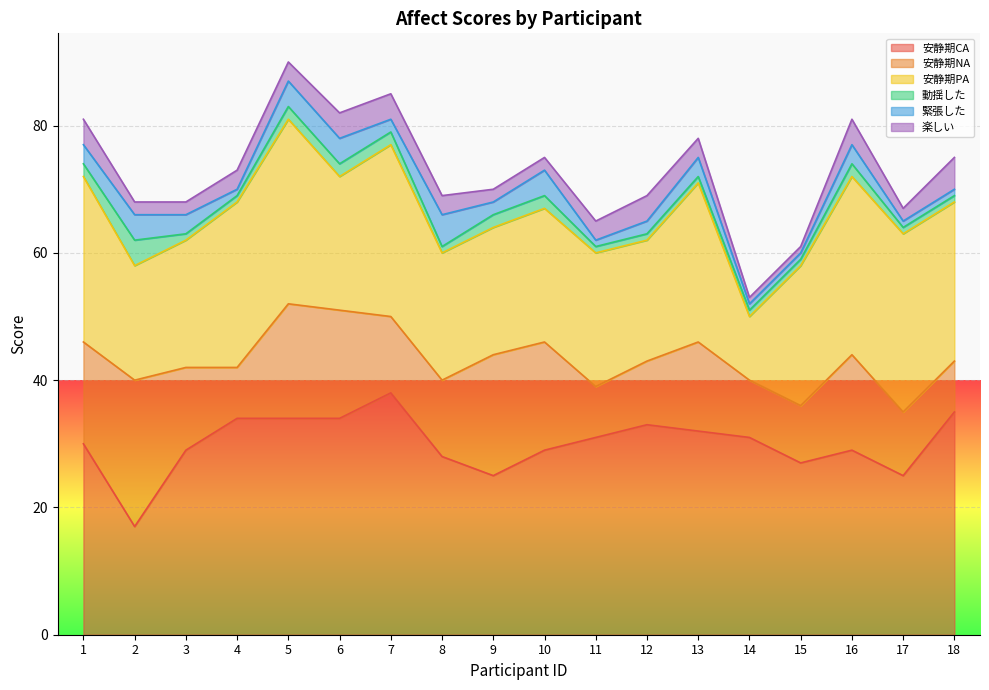

Does the chart display data point markers on the line(s)?

No